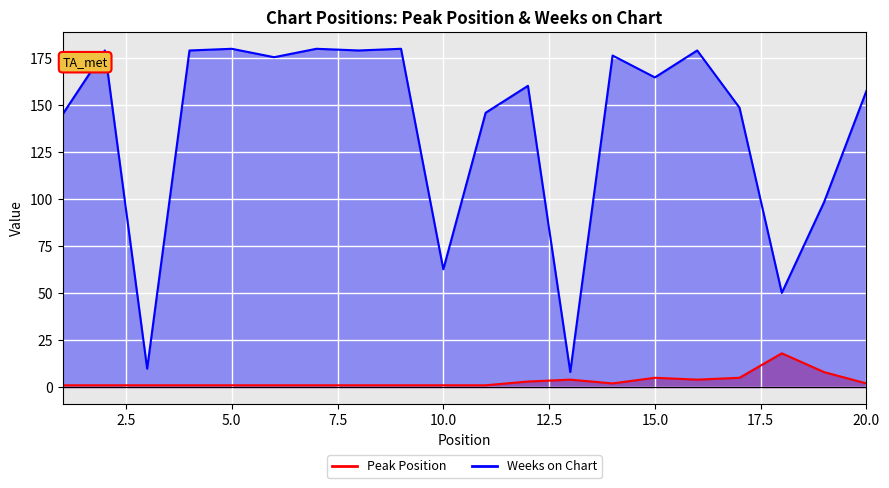

The Peak Position series shows 1.0 at 8. True or false?

True